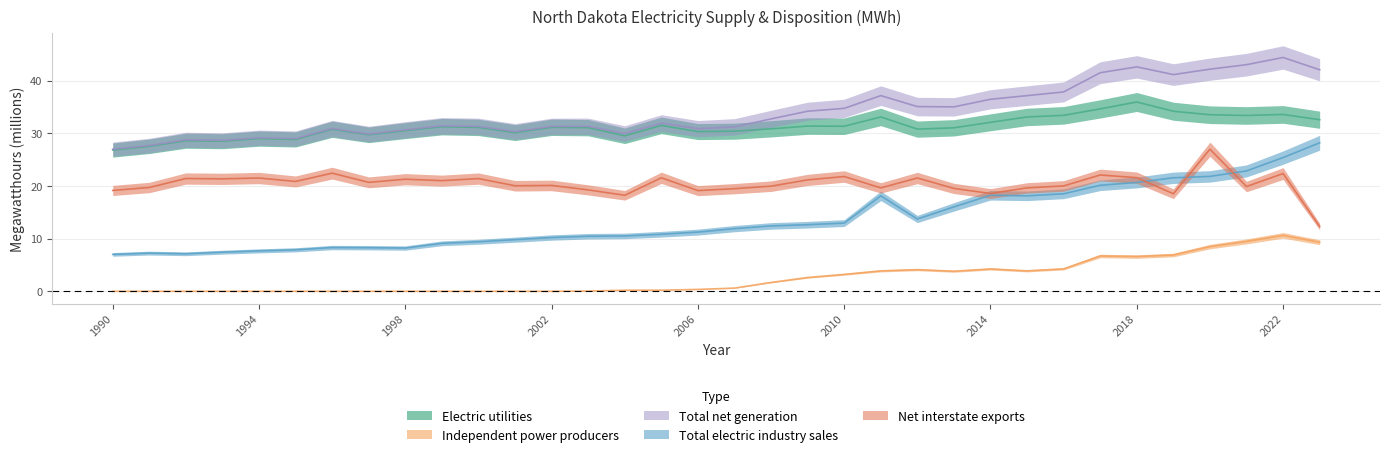

The value of Total electric industry sales at 2006 is 11.2. True or false?

True